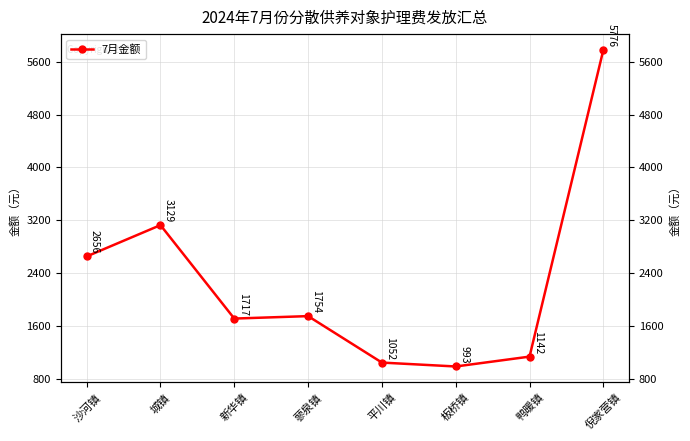

What is the label of the 5th point from the right?

蓼泉镇